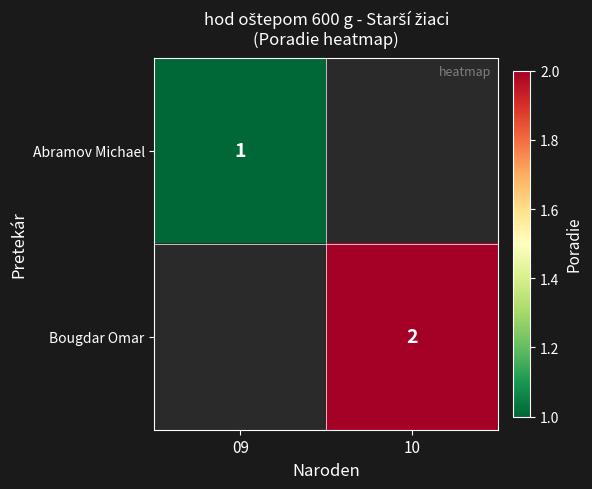

Is the value of Bougdar Omar at 10 greater than the value of Abramov Michael at 09?

Yes